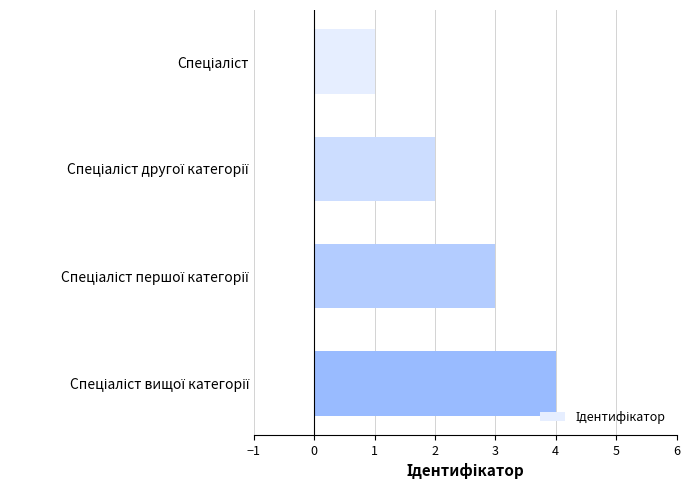

What is the difference between the maximum and minimum values?

3